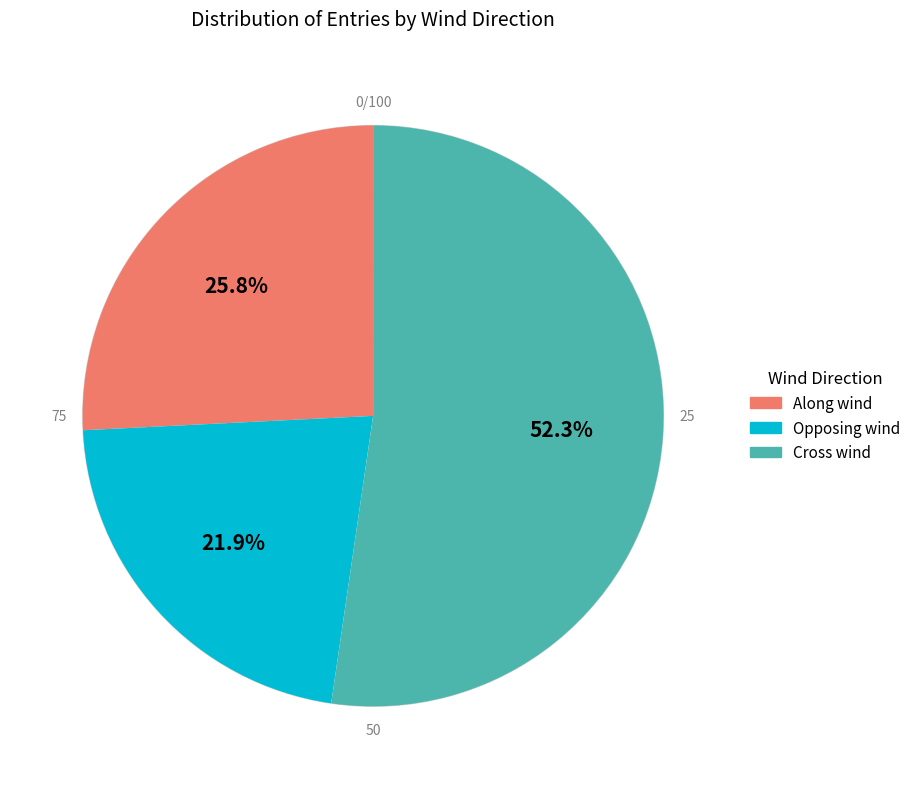

To the nearest percent, what is the average slice percentage?

33%